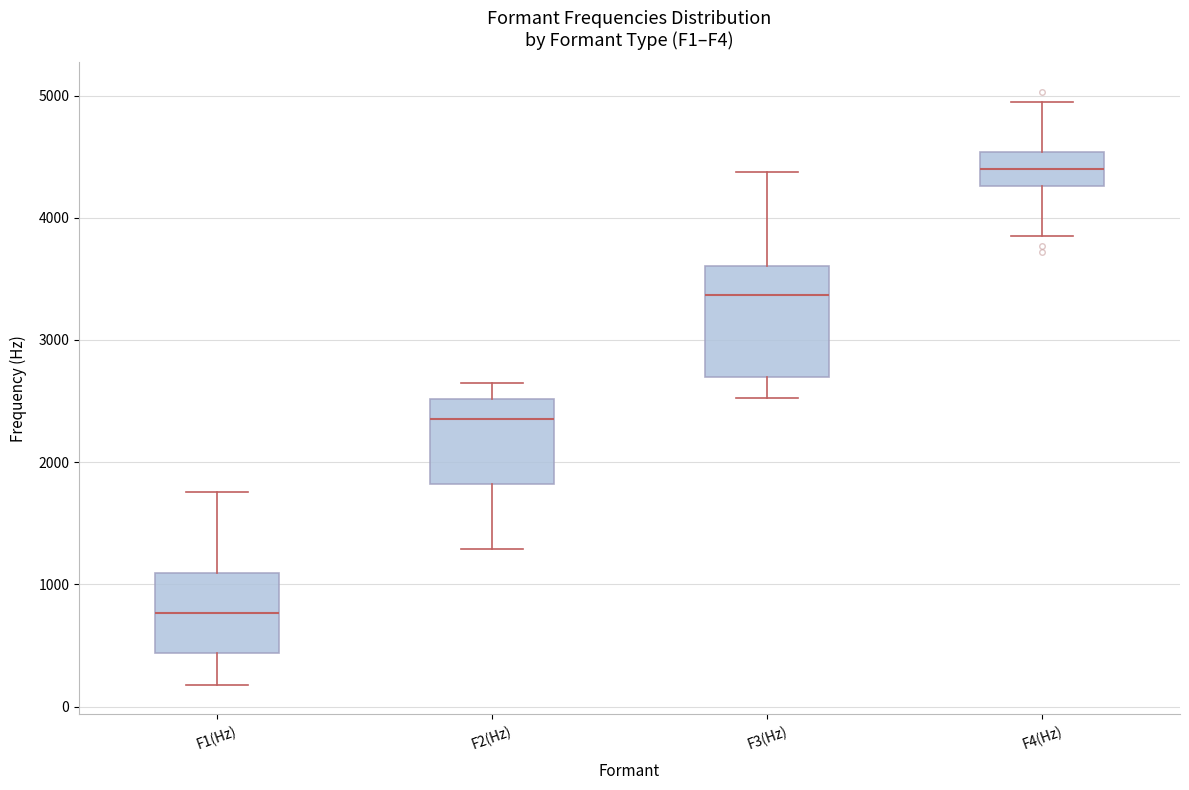

Which box is the tallest, from its lower edge to its upper edge?

F3(Hz)